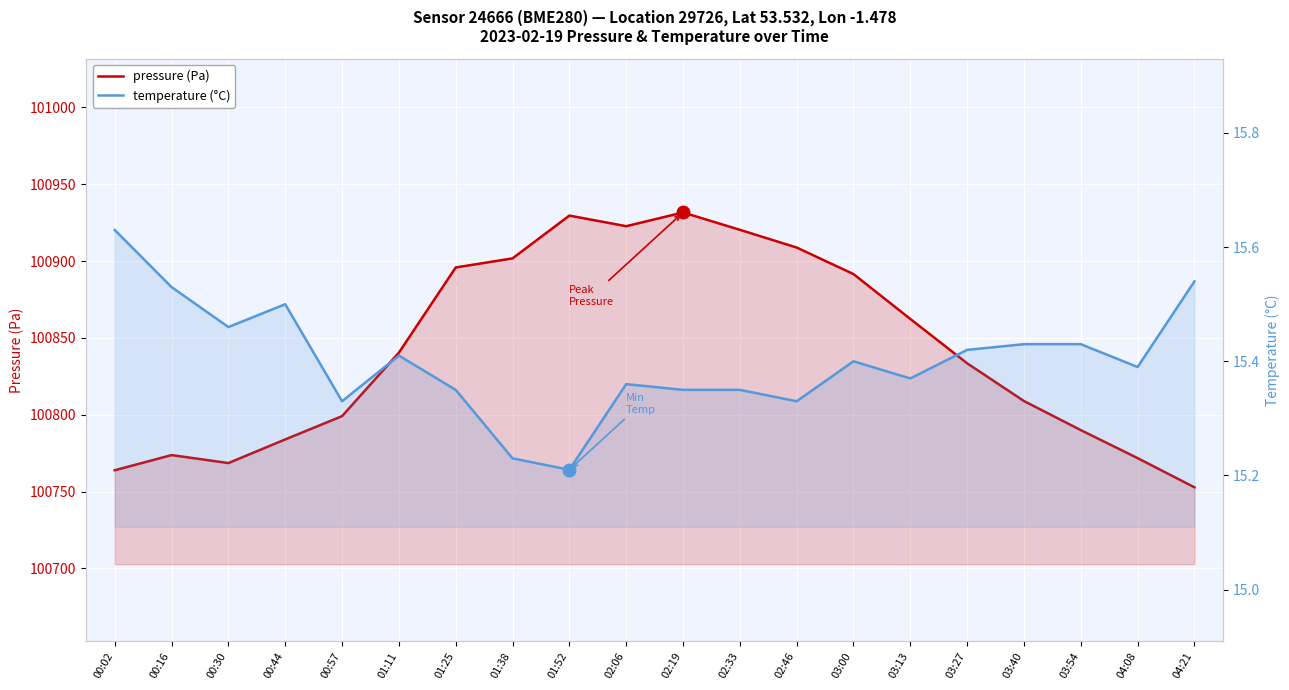

Which series has the largest total across all categories?

pressure